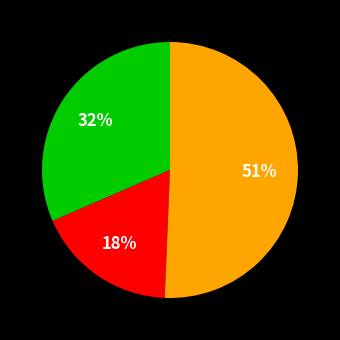

To the nearest percent, what is the average slice percentage?

33%